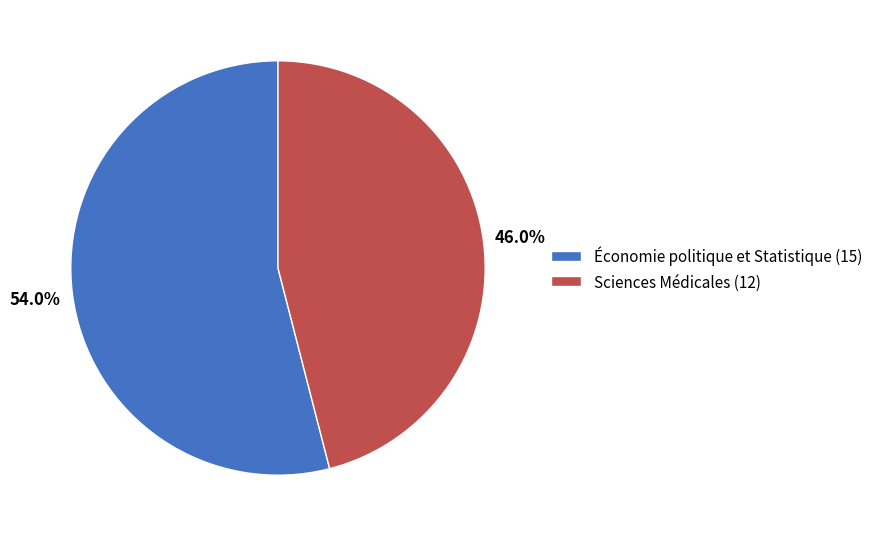

Does any single category account for the majority?

Yes